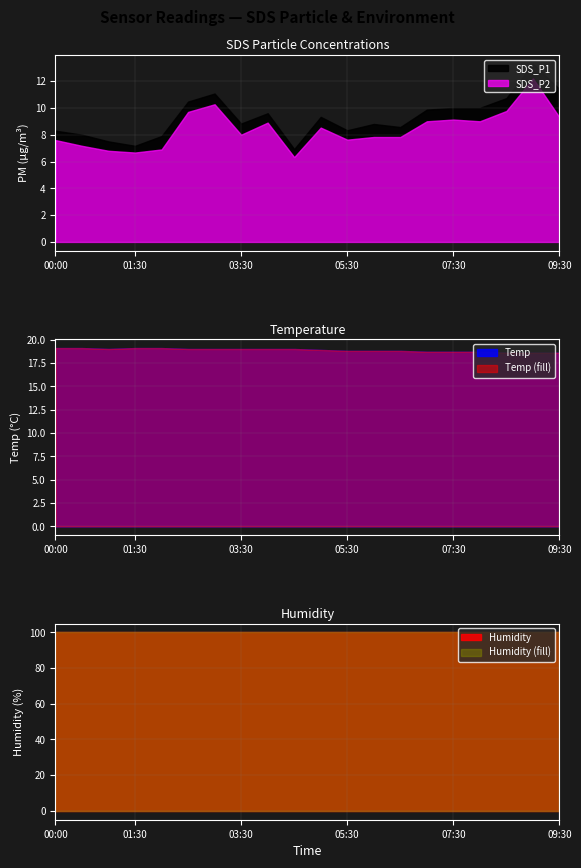

True or false: Temp and SDS_P2 intersect in this chart.

False